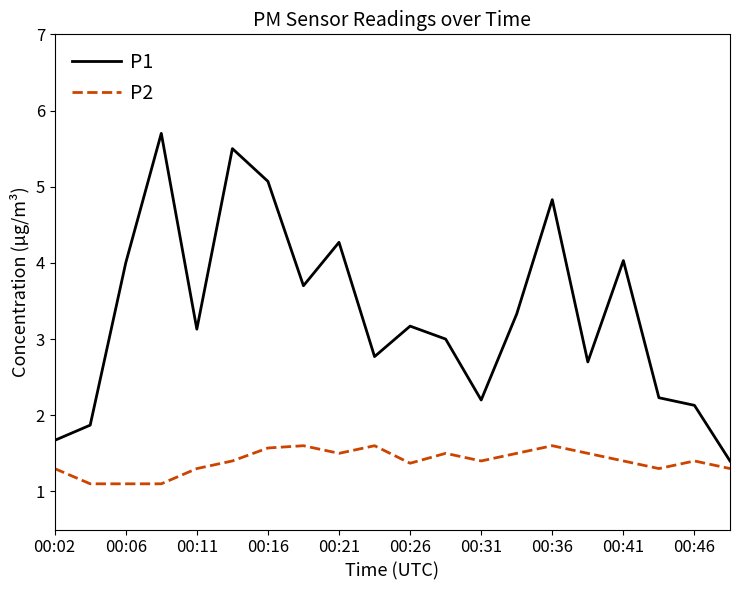

True or false: P1 and P2 cross at least once.

False